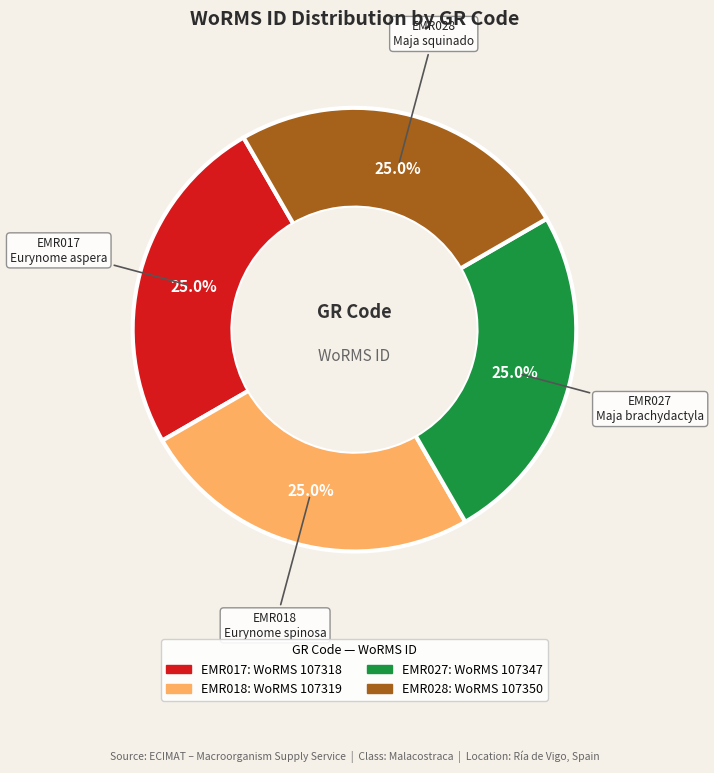

Approximately how many times larger is the value at EMR017 compared to EMR028?

1.0